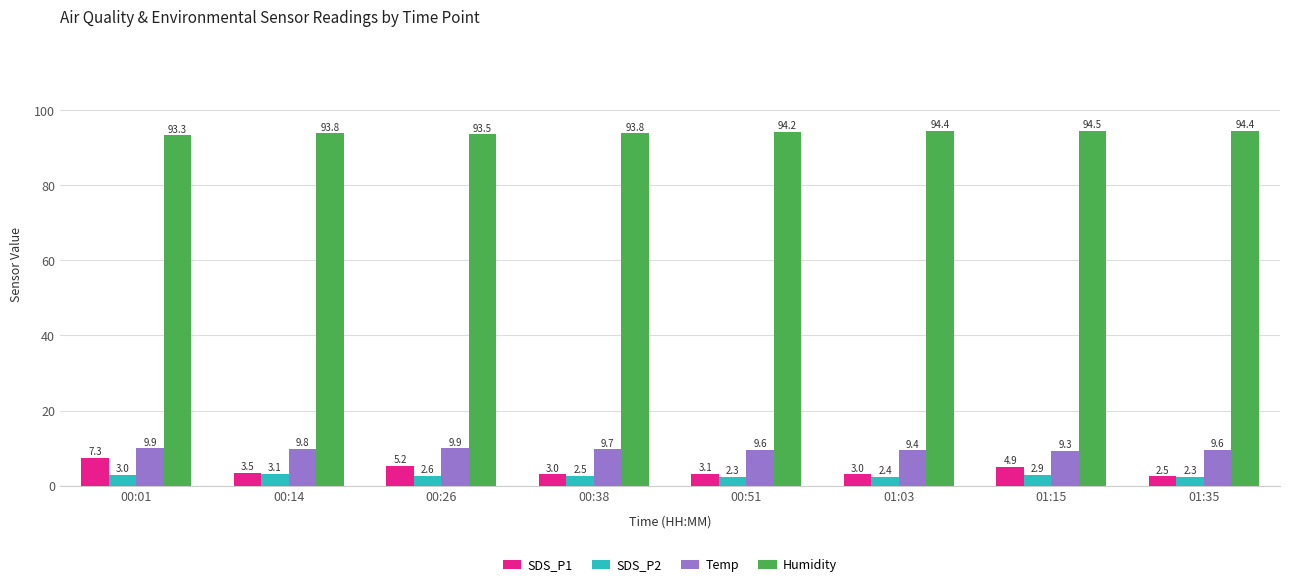

What is the average value of the SDS_P2 series?

2.6